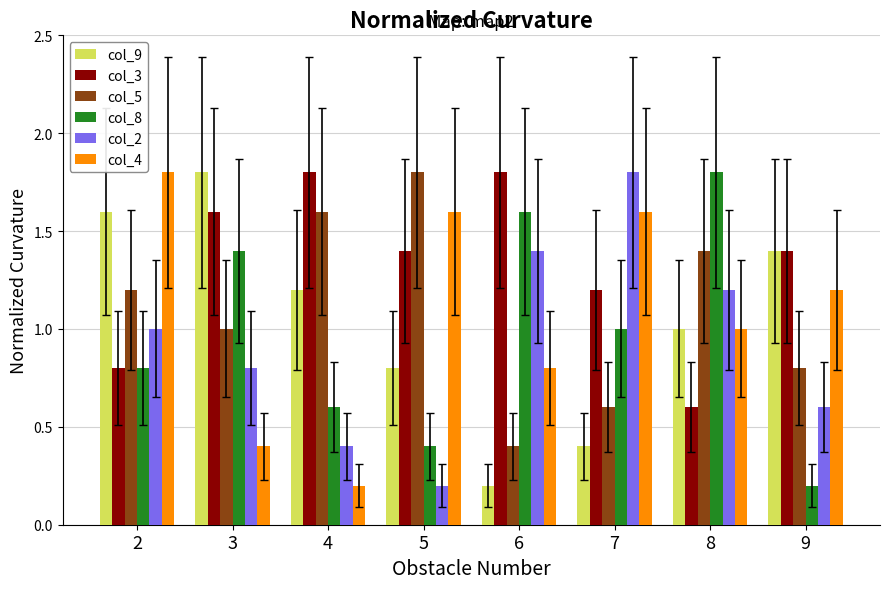

What is the total value across all series at 8?

7.0